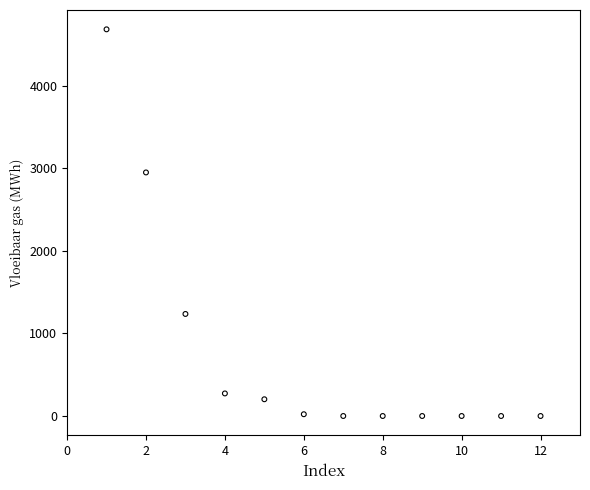

What is the average Y value?

781.0